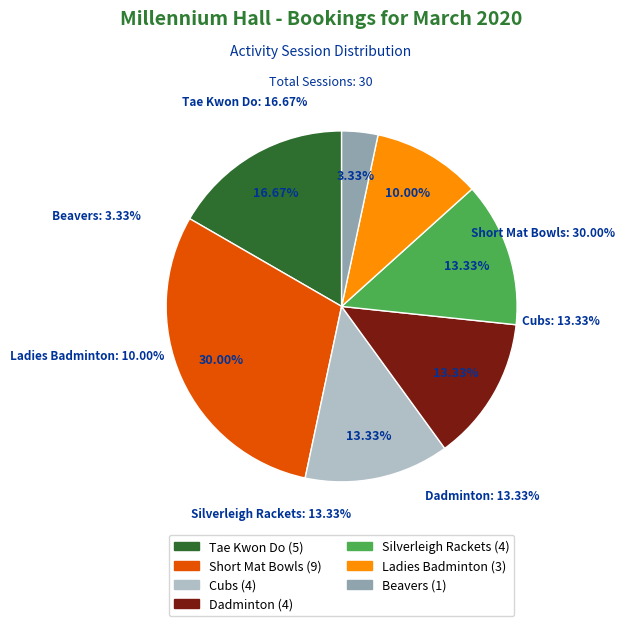

To the nearest percent, what is the average slice percentage?

14%